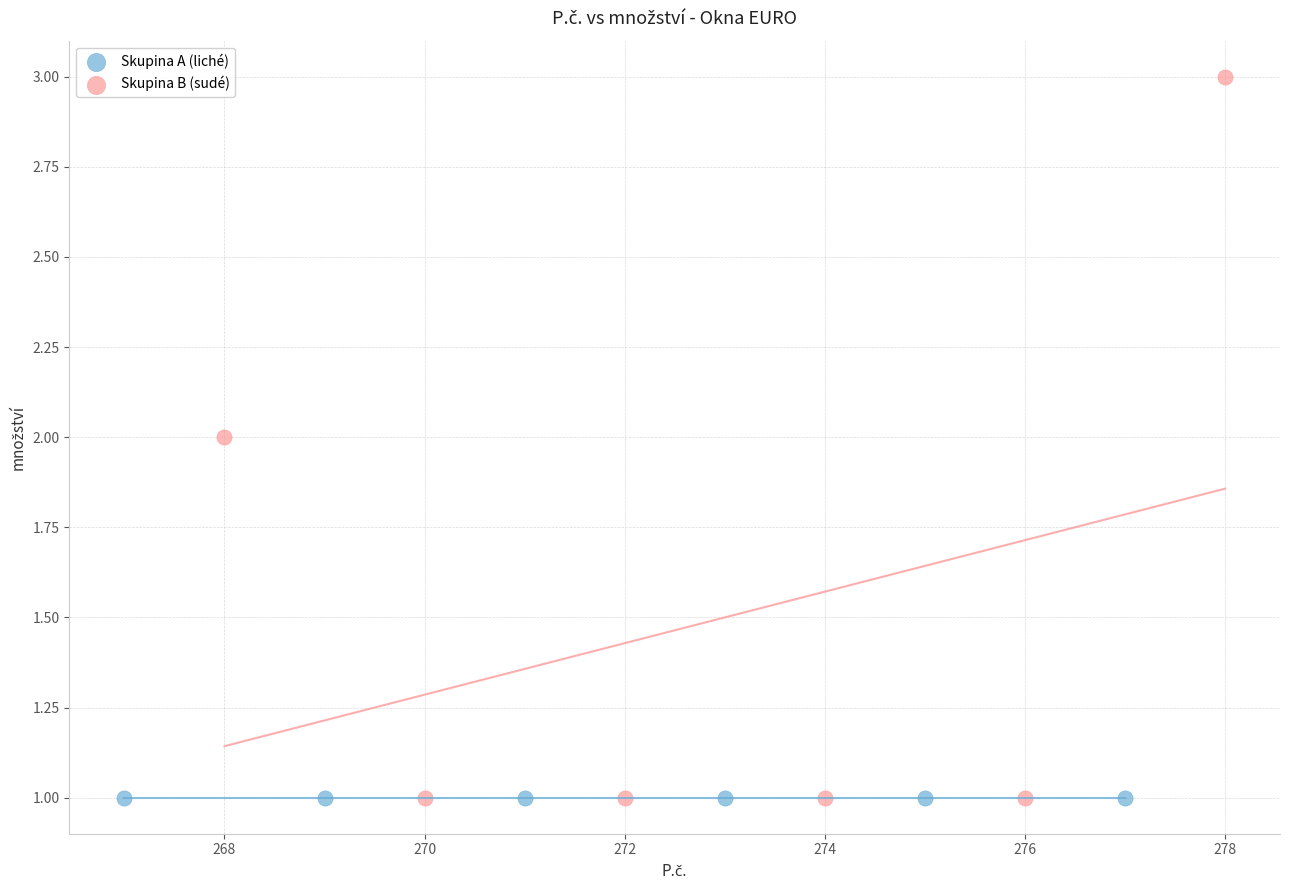

Which series reaches the maximum Y coordinate?

Skupina B (sudé)